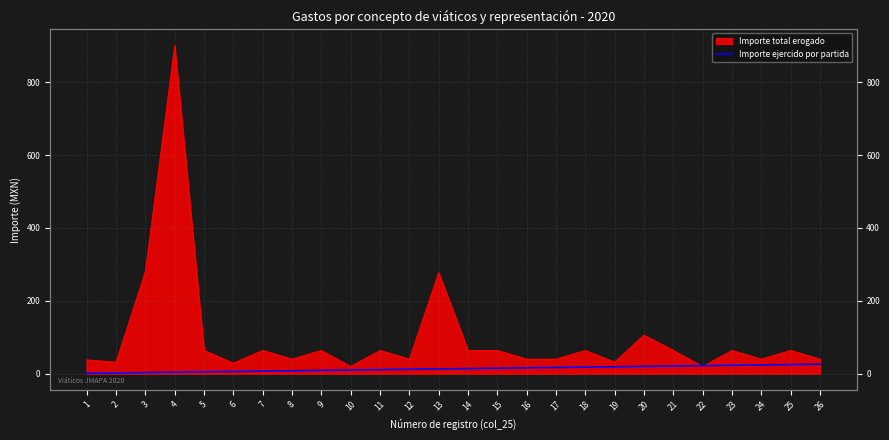

Which category has the lowest value across all series?

1